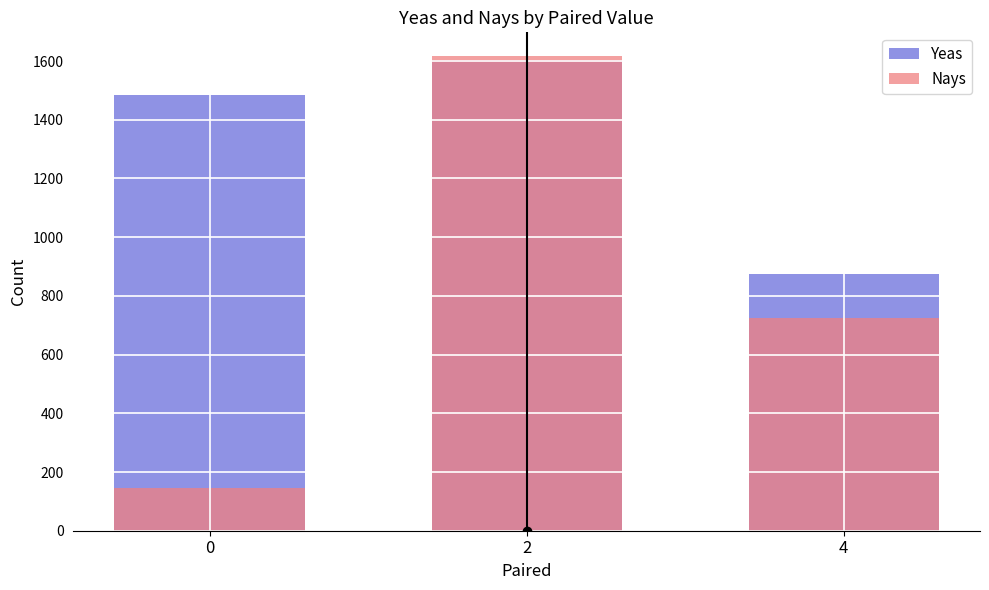

Is it true that Nays equals 2510 at 2?

False